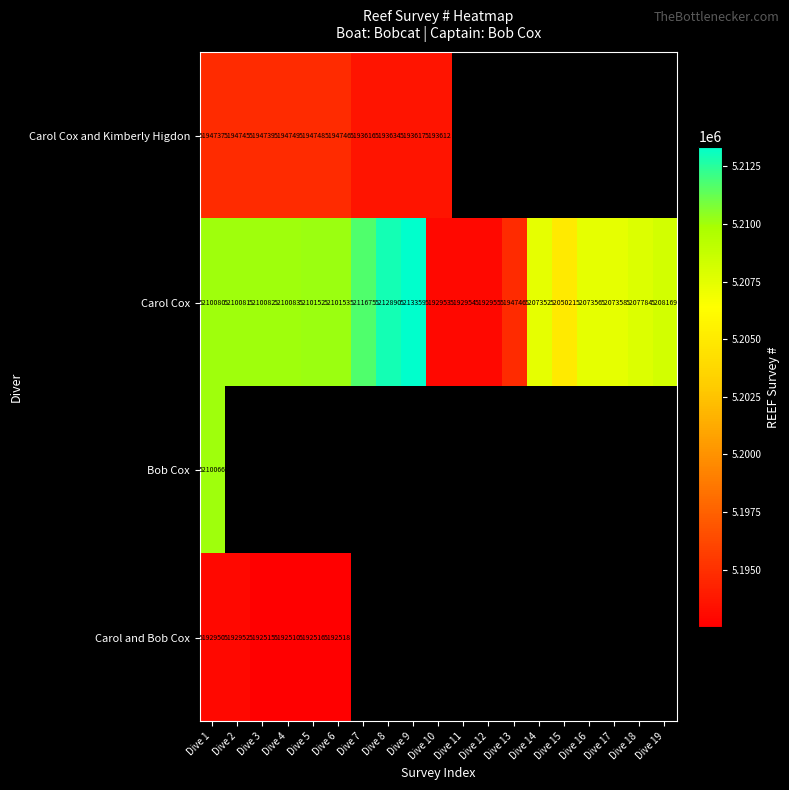

The Carol Cox series shows 7290651.5 at Dive 19. True or false?

False